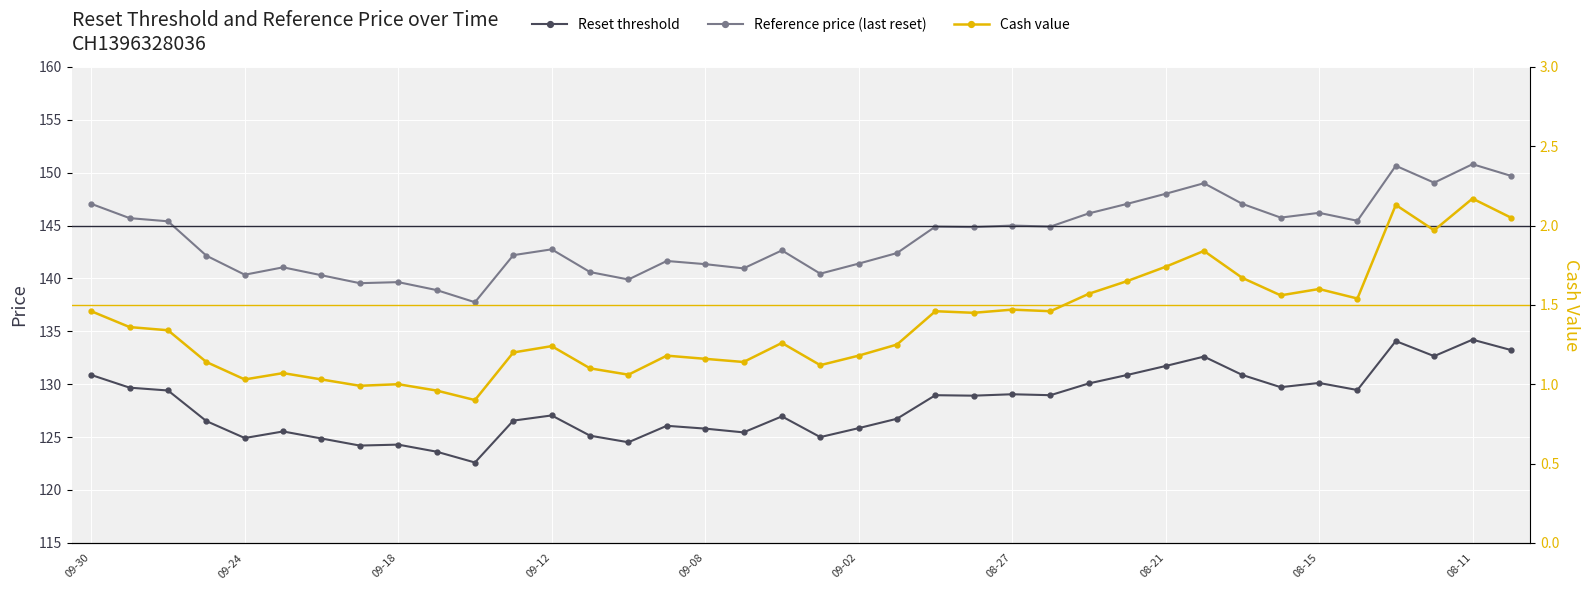

Does the chart display data point markers on the line(s)?

Yes